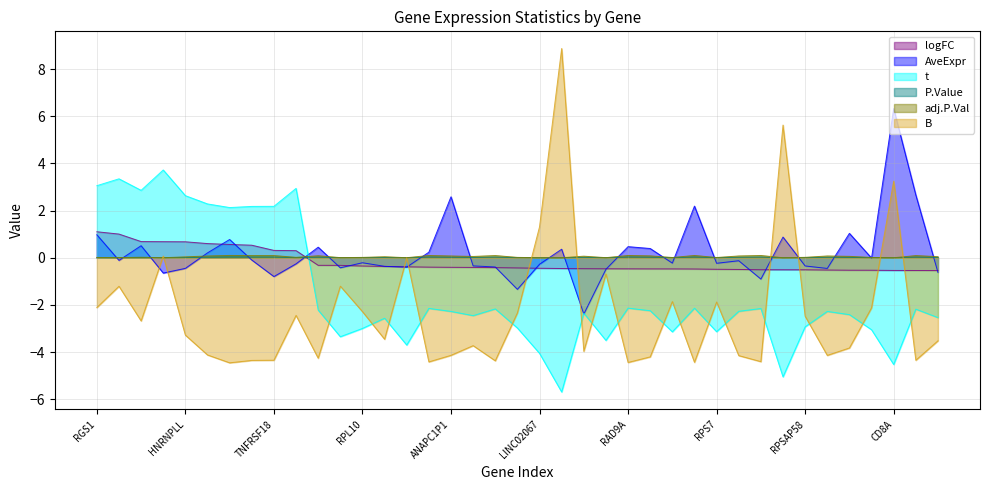

How many negative values does the B series have?

34